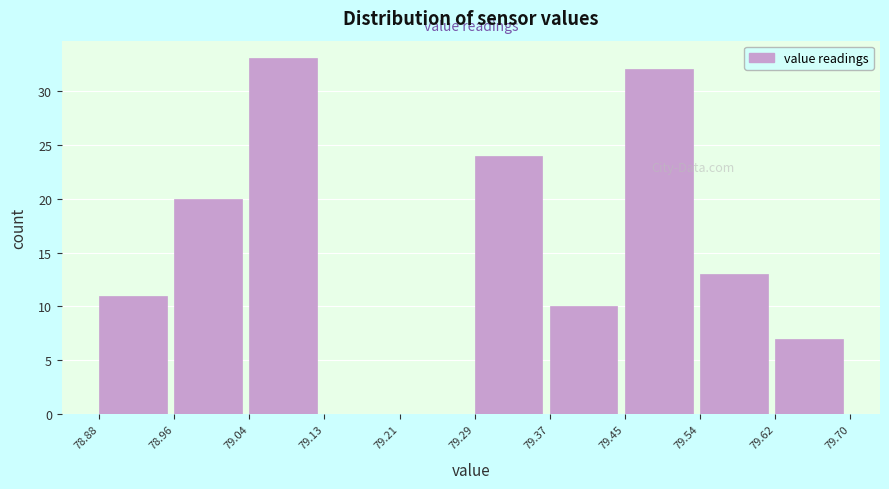

Reading left to right, list every bar in this chart as the range it spans on the x-axis followed by its height. The values are not printed on the chart, so give them approximately, as read against the axis.

78.88 to 78.96: 11
78.96 to 79.04: 20
79.04 to 79.13: 33
79.13 to 79.21: 0
79.21 to 79.29: 0
79.29 to 79.37: 24
79.37 to 79.45: 10
79.45 to 79.54: 32
79.54 to 79.62: 13
79.62 to 79.70: 7